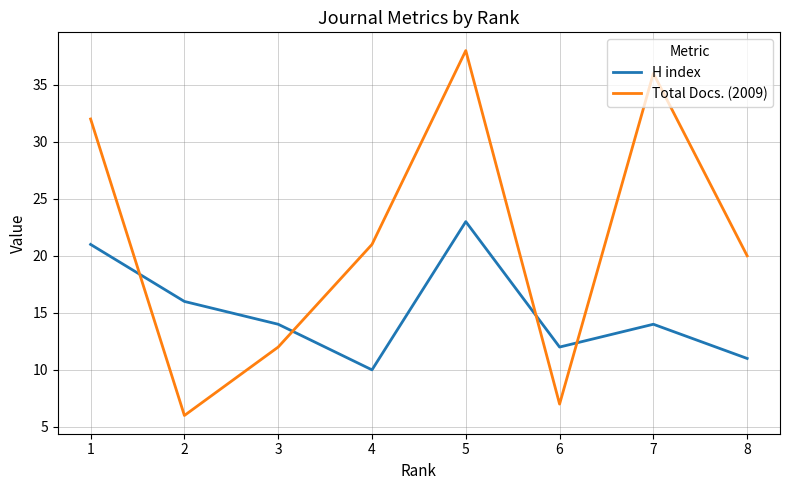

What are all the series names shown in the legend?

H index, Total Docs. (2009)